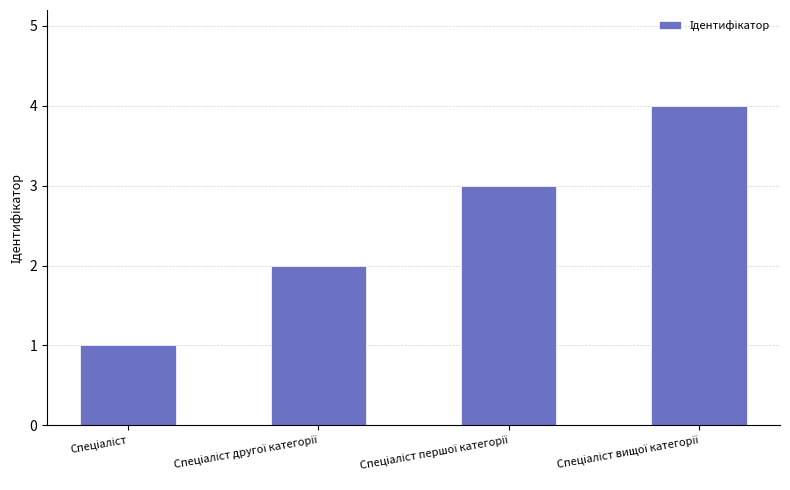

What is the maximum value shown in the chart?

4